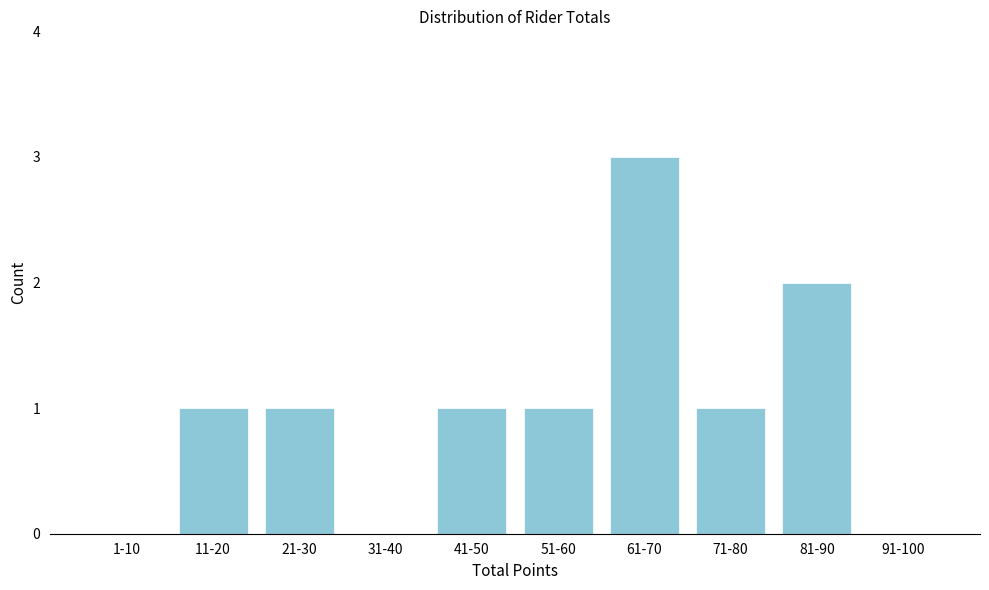

Reading left to right, transcribe all the data shown in this chart.

1-10=0	11-20=1	21-30=1	31-40=0	41-50=1	51-60=1	61-70=3	71-80=1	81-90=2	91-100=0